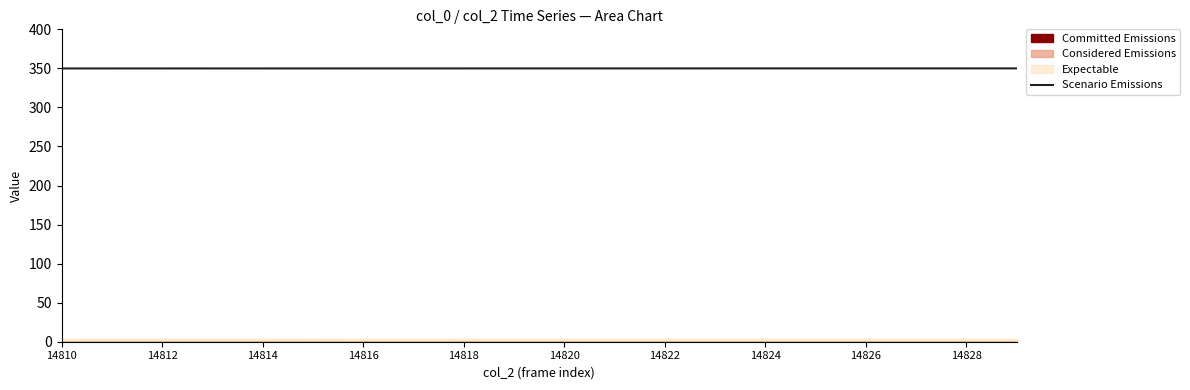

The Scenario Emissions series shows 492.2 at 14820. True or false?

False